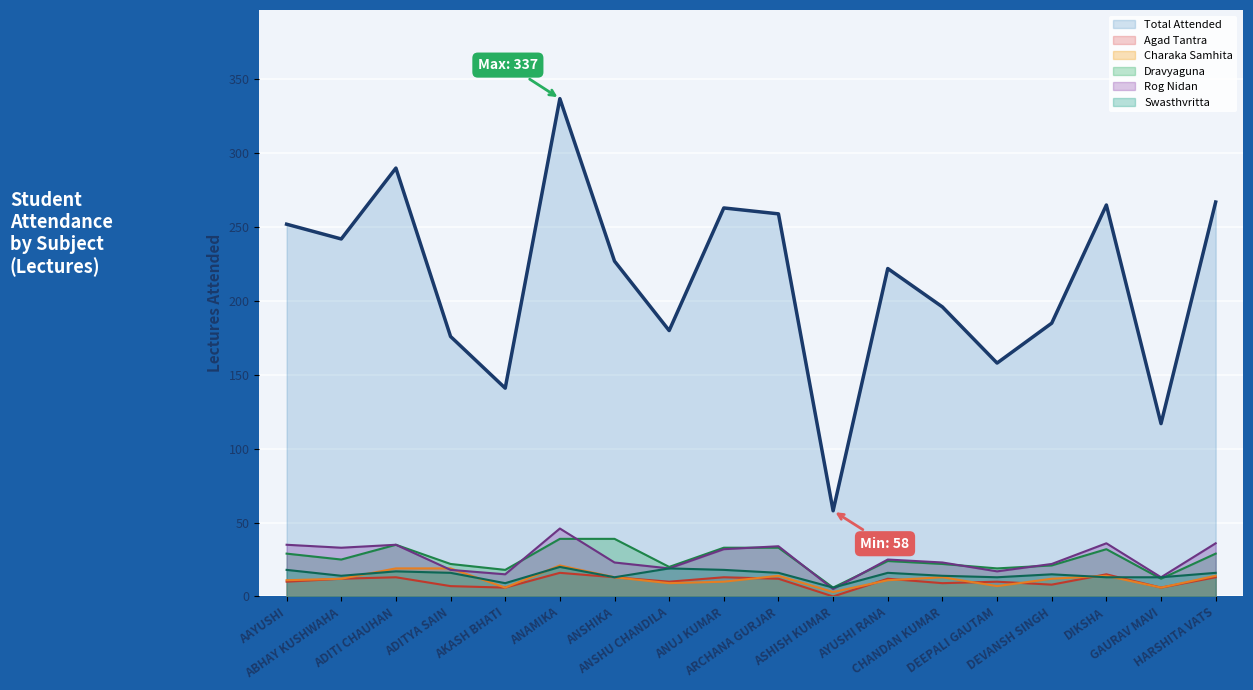

Read the Charaka Samhita Attended value at DEEPALI GAUTAM, to the nearest 5.

5